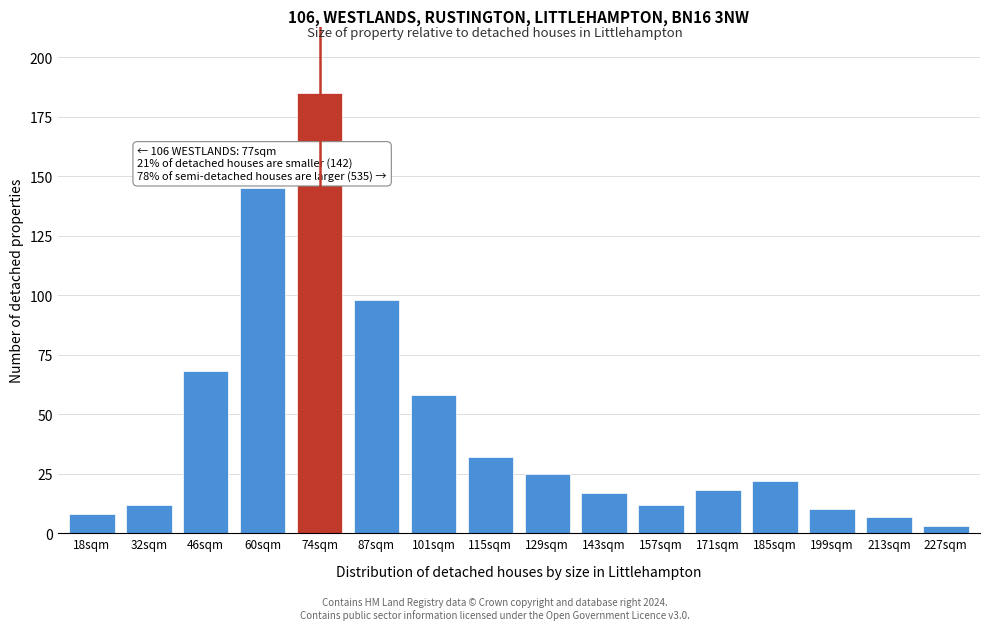

Reading right to left, extract all data points from this chart.

227sqm=3	213sqm=7	199sqm=10	185sqm=22	171sqm=18	157sqm=12	143sqm=17	129sqm=25	115sqm=32	101sqm=58	87sqm=98	74sqm=185	60sqm=145	46sqm=68	32sqm=12	18sqm=8